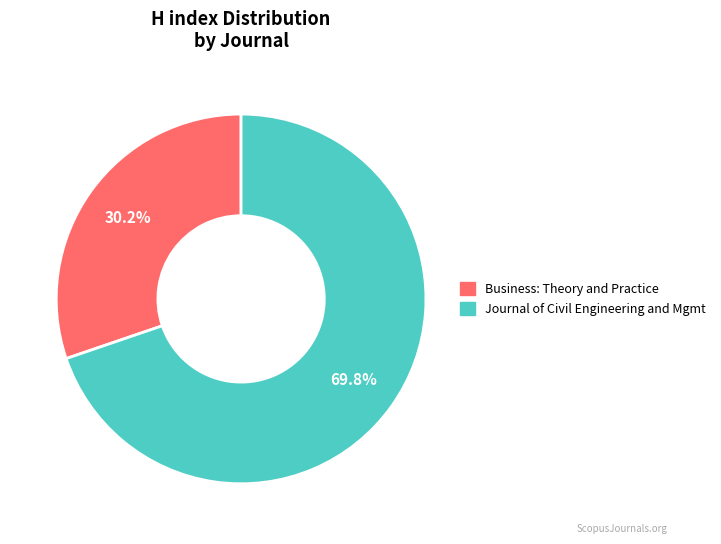

Is there a majority slice in this chart?

Yes